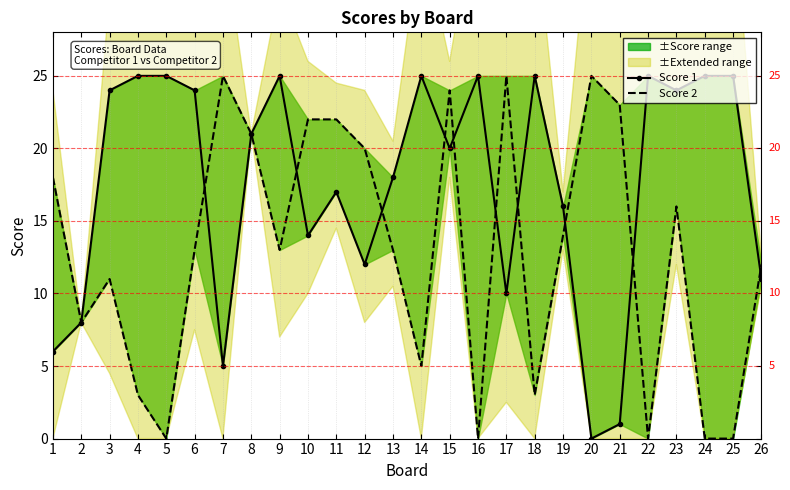

How many times do Score 1 and Score 2 cross each other?

10